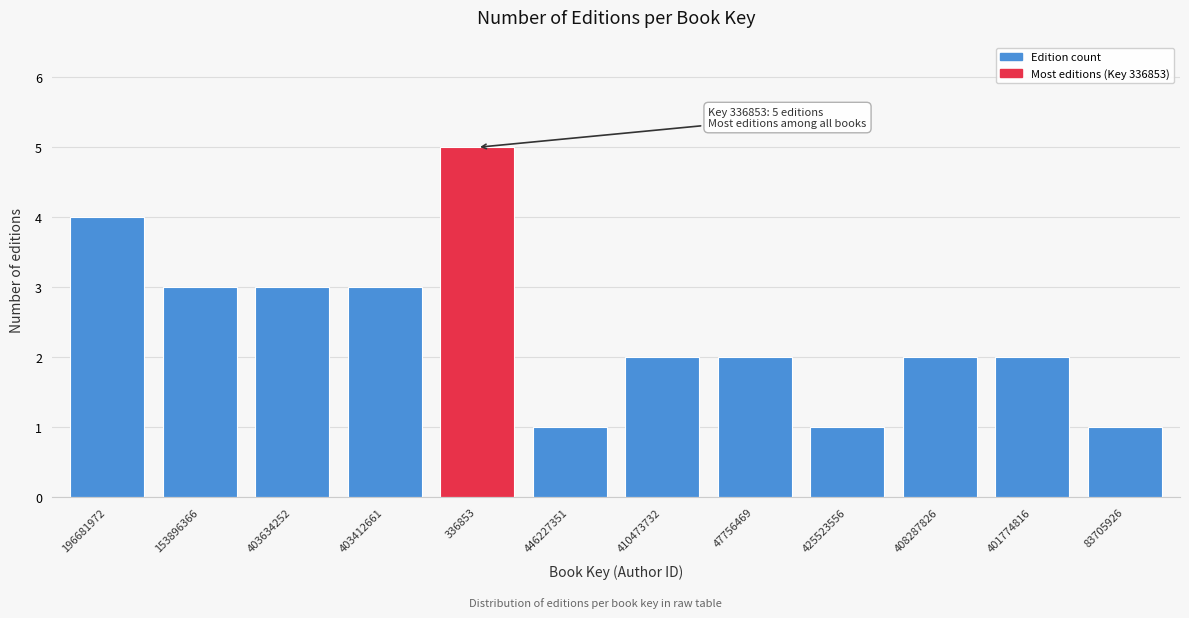

Reading right to left, transcribe all the data shown in this chart.

83705926=1	401774816=2	408287826=2	425523556=1	47756469=2	410473732=2	446227351=1	336853=5	403412661=3	403634252=3	153896366=3	196681972=4